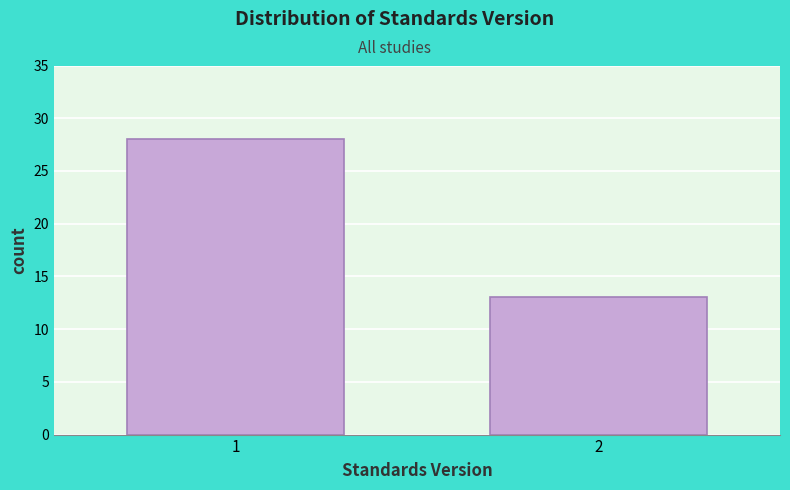

Reading right to left, extract all data points from this chart.

13	28